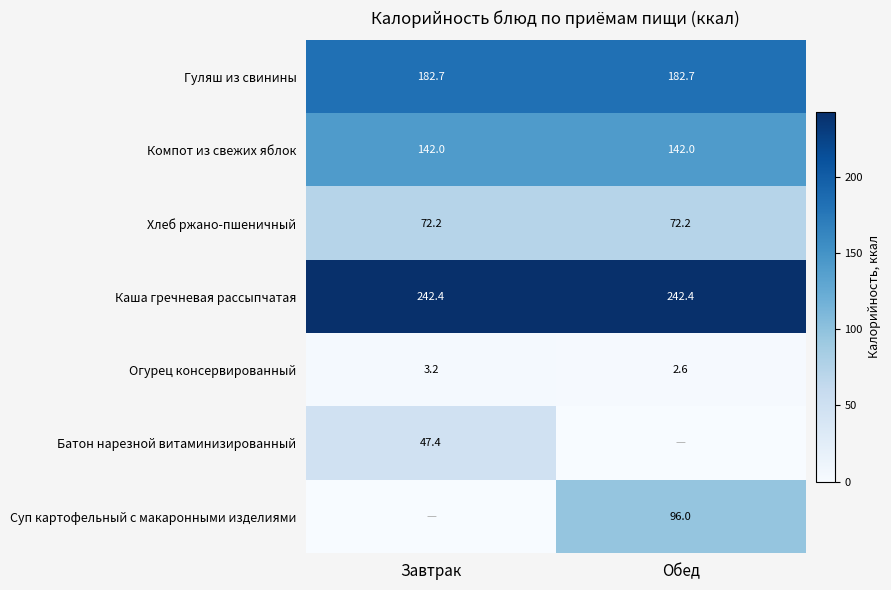

Is the value of Каша гречневая рассыпчатая at Завтрак greater than the value of Огурец консервированный at Завтрак?

Yes